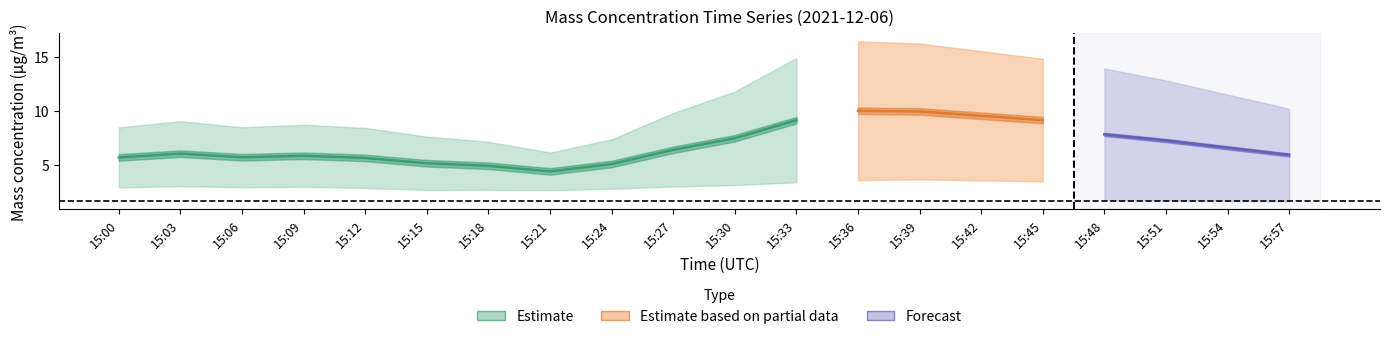

Where is the first local minimum for X2_M11?

15:06